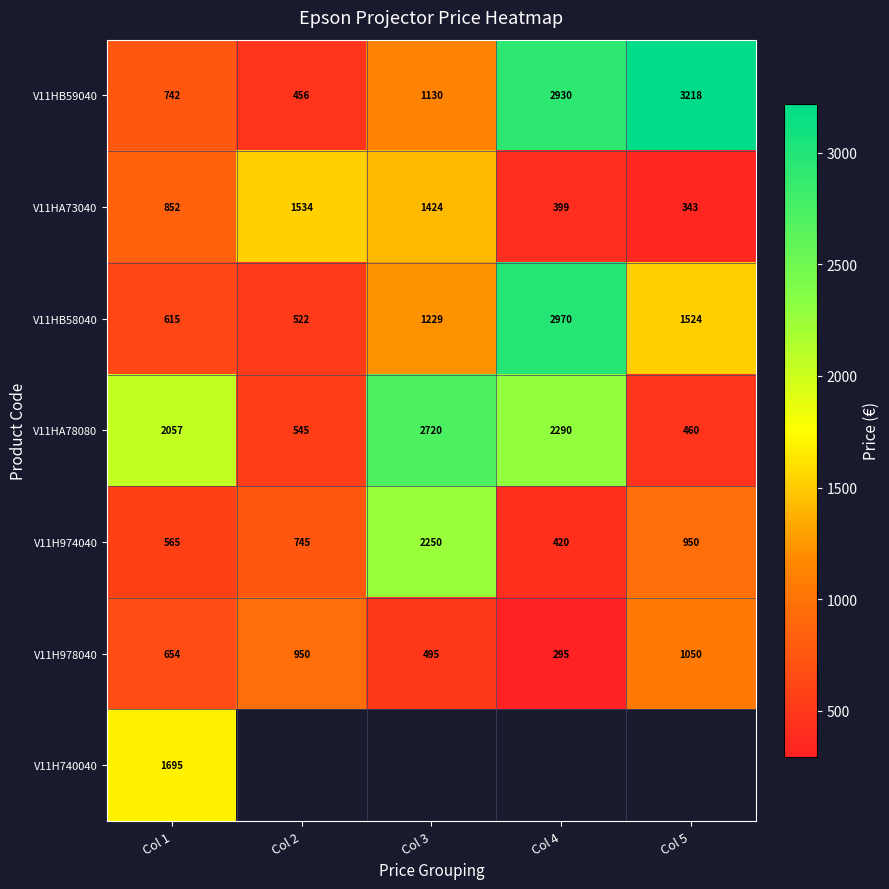

At which label is V11HA78080 closest to 1590?

Col 1